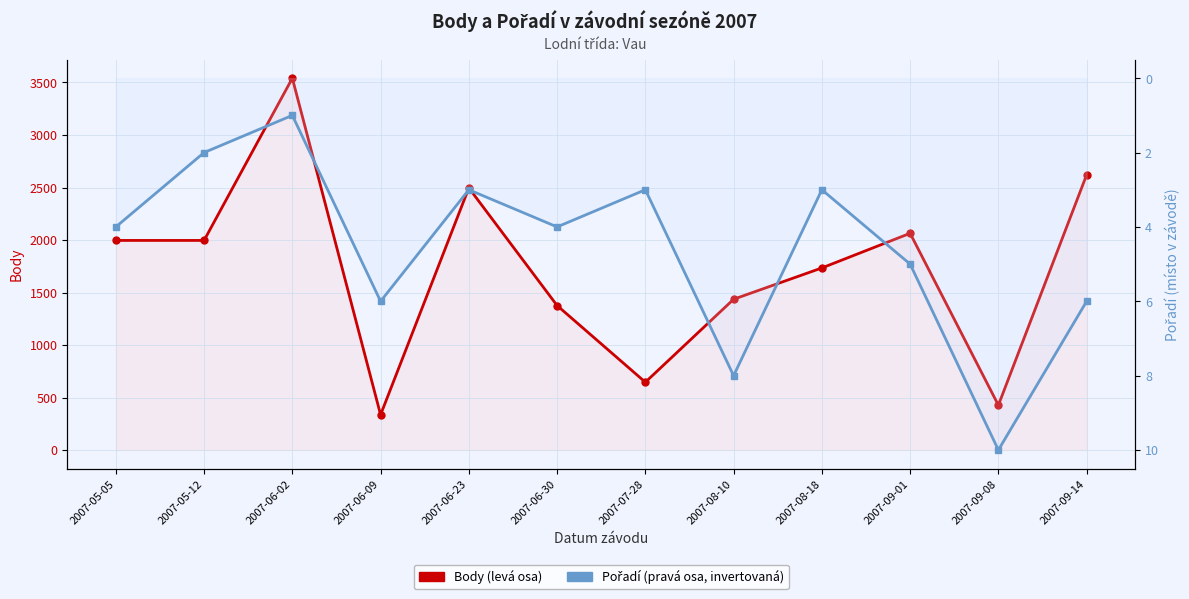

Reading left to right, list all the values displayed in this chart.

Body: 2007-05-05=1996	2007-05-12=1996	2007-06-02=3541	2007-06-09=336	2007-06-23=2496	2007-06-30=1376	2007-07-28=646	2007-08-10=1436	2007-08-18=1734	2007-09-01=2064	2007-09-08=427	2007-09-14=2621
Pořadí: 2007-05-05=4	2007-05-12=2	2007-06-02=1	2007-06-09=6	2007-06-23=3	2007-06-30=4	2007-07-28=3	2007-08-10=8	2007-08-18=3	2007-09-01=5	2007-09-08=10	2007-09-14=6